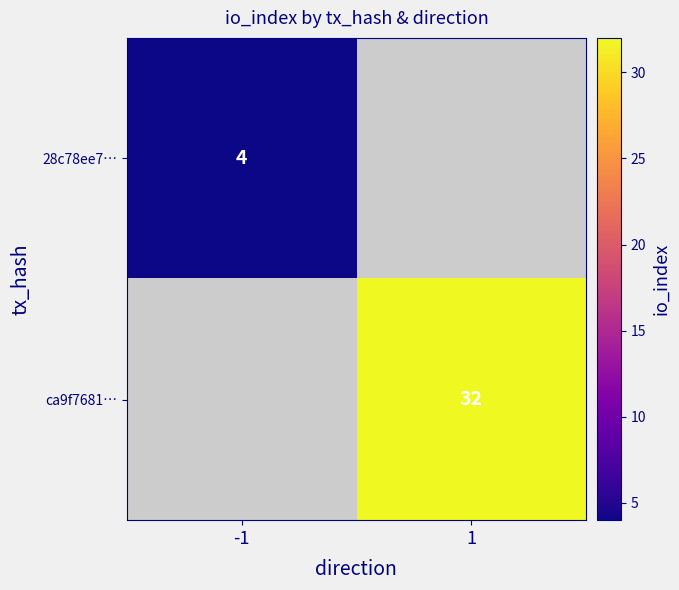

The ca9f7681… series shows 17 at 1. True or false?

False